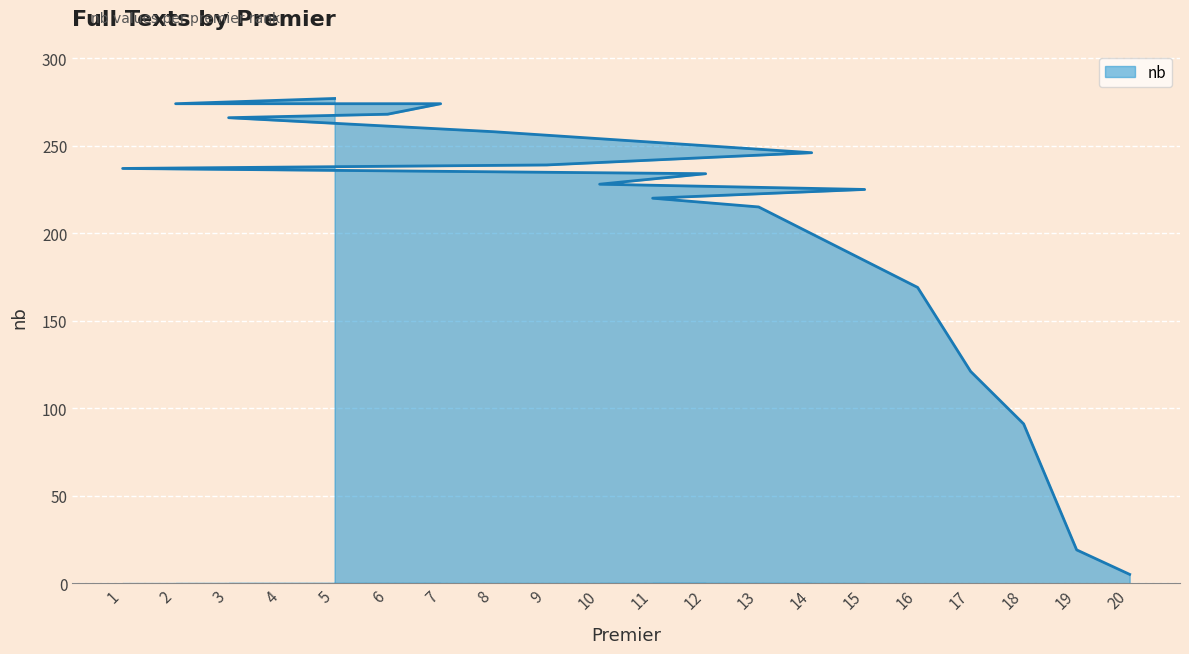

Reading left to right, extract all data points from this chart.

277	274	274	274	268	266	258	246	239	237	234	228	225	220	215	169	121	91	19	5